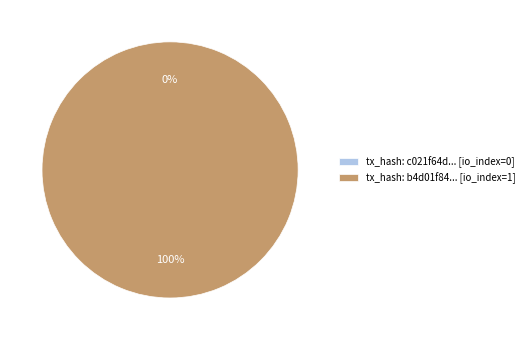

Is there a majority slice in this chart?

Yes